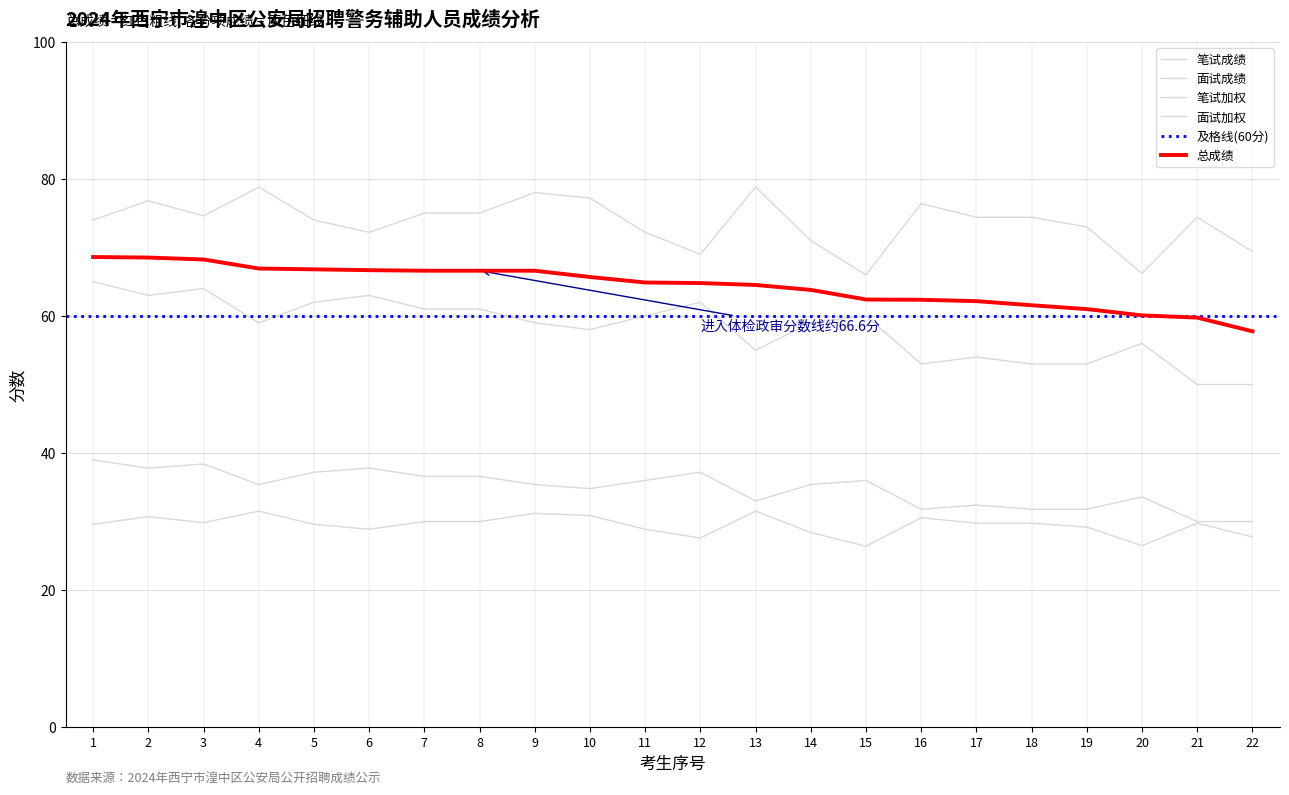

How many values in the 笔试加权 series exceed 35?

13